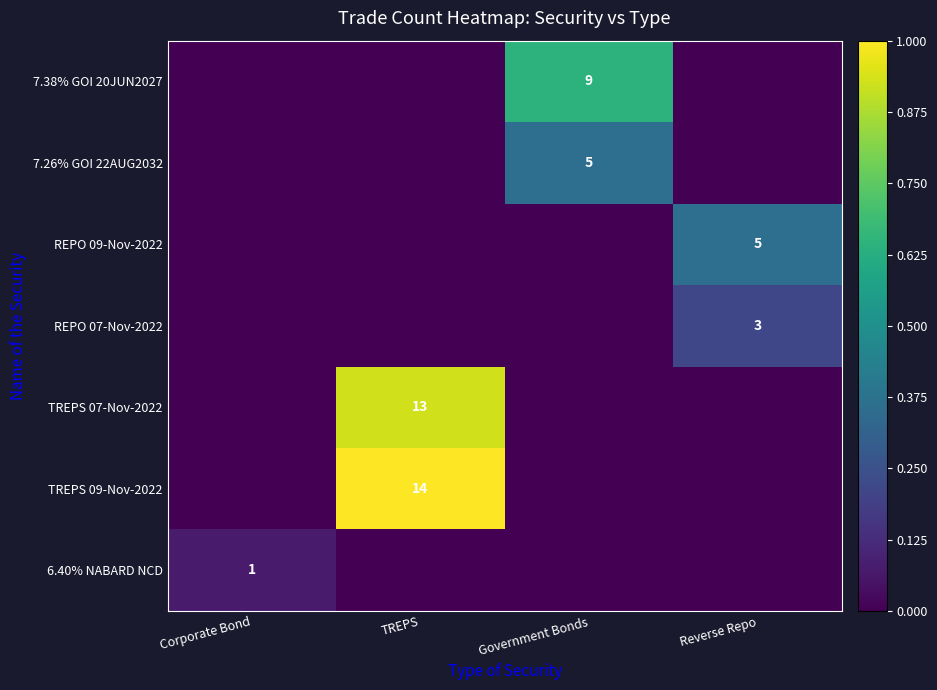

Is it true that TREPS 09-Nov-2022 equals 14 at TREPS?

True